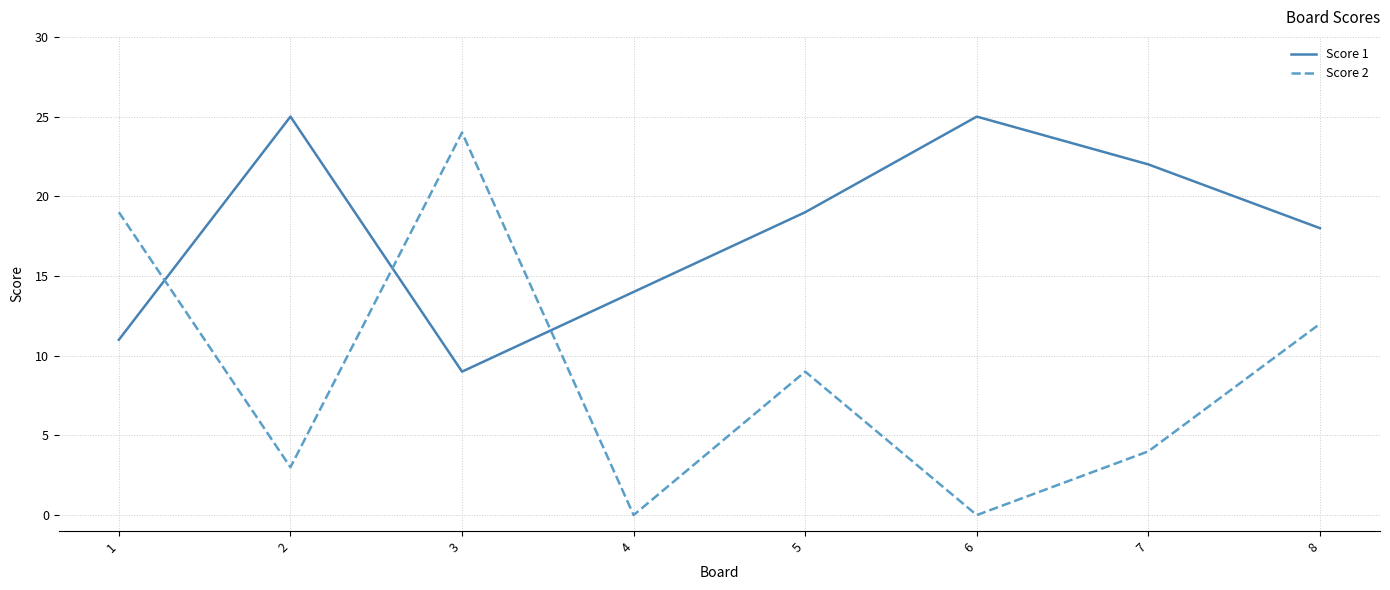

Reading left to right, extract all data points from this chart.

Score 1: 11	25	9	14	19	25	22	18
Score 2: 19	3	24	0	9	0	4	12